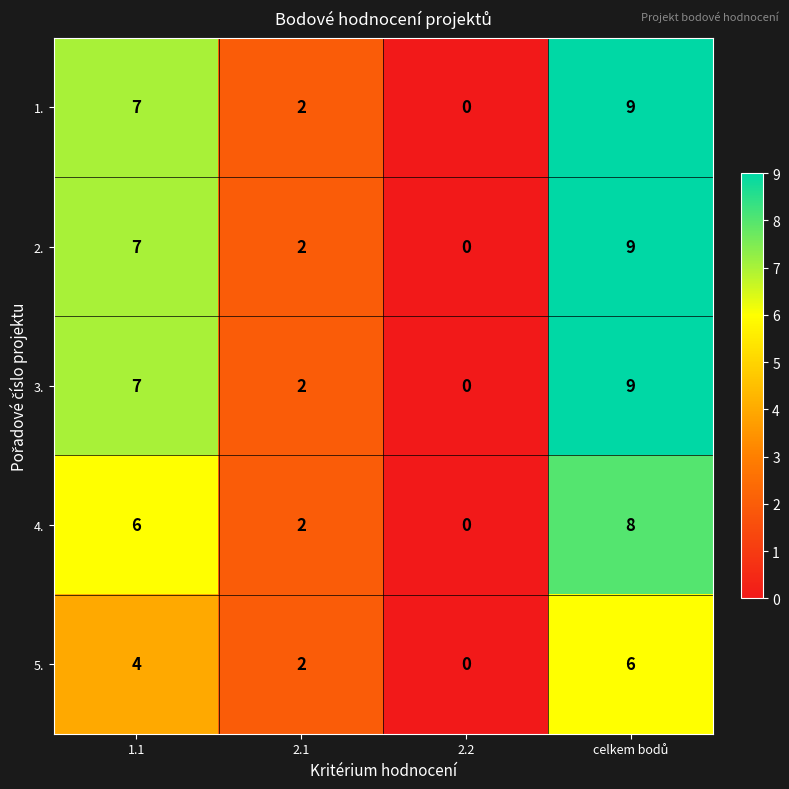

How many series are shown in this chart?

5